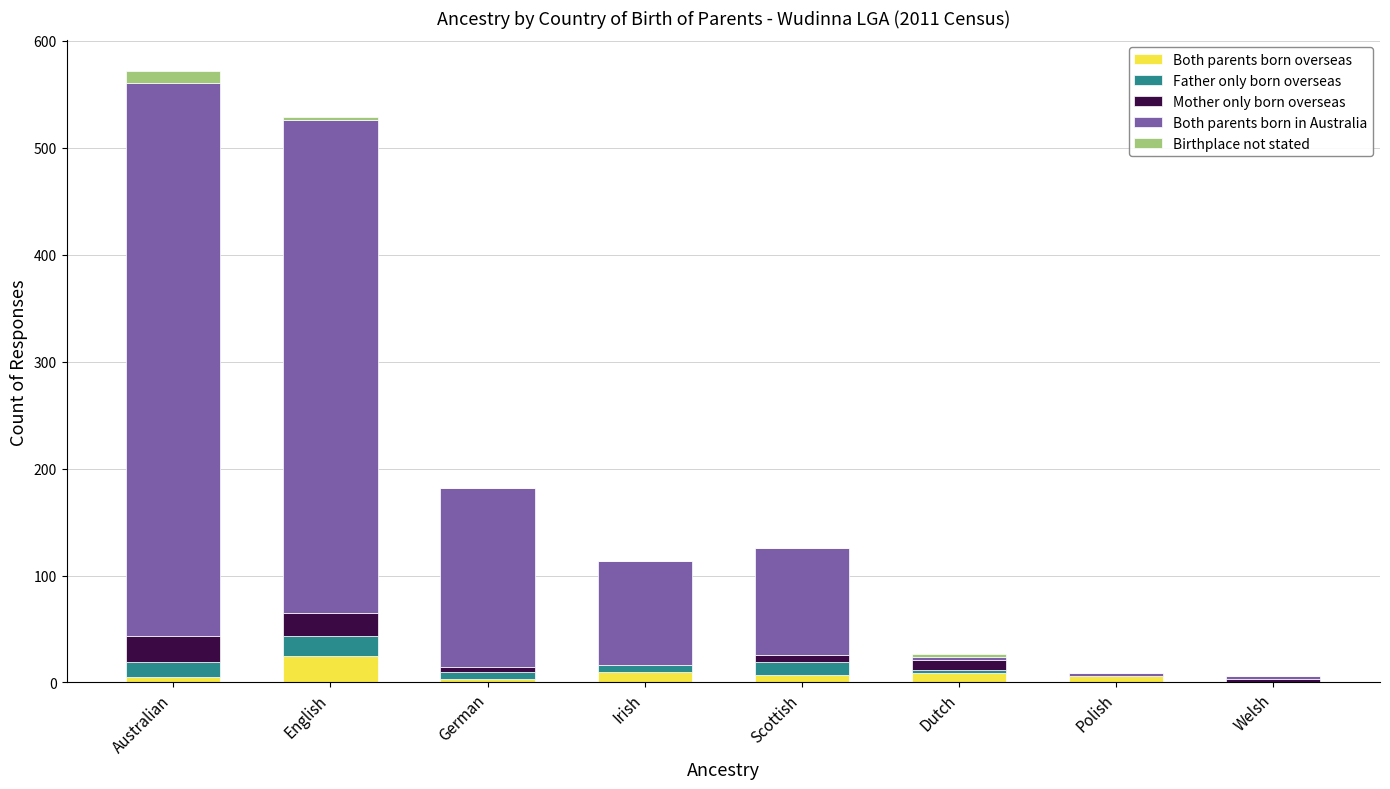

What is the highest value of the Both parents born overseas series?

25